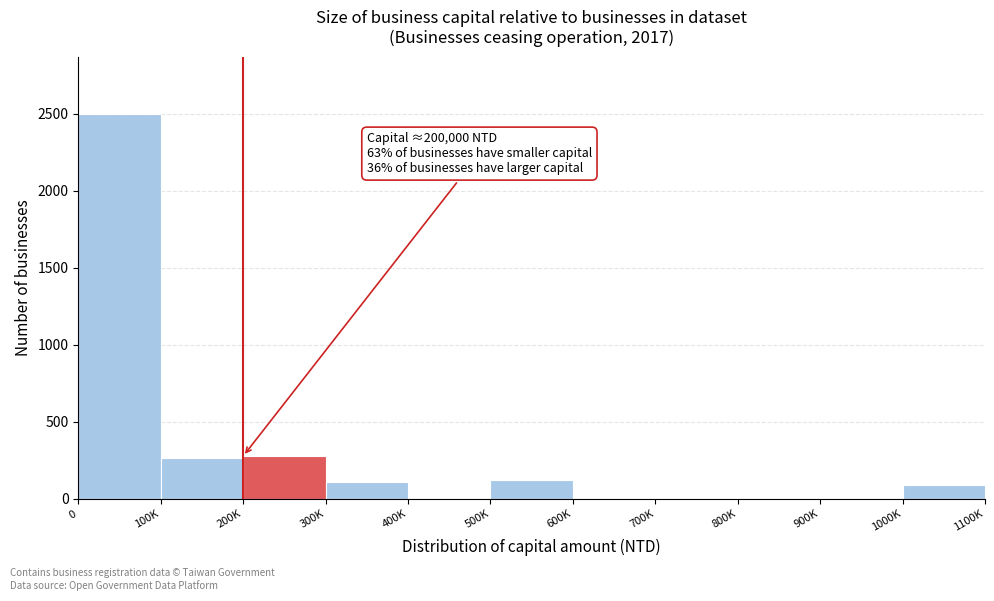

What is the maximum value shown in the chart?

2496